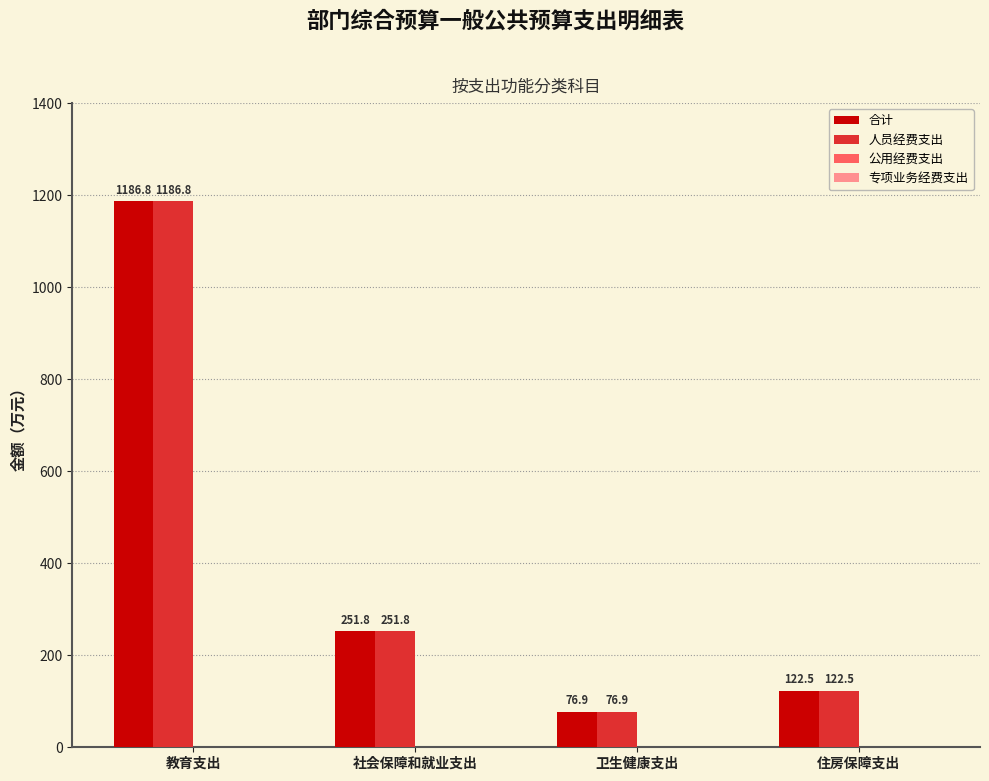

Is the value of 人员经费支出 at 教育支出 greater than the value of 合计 at 卫生健康支出?

Yes